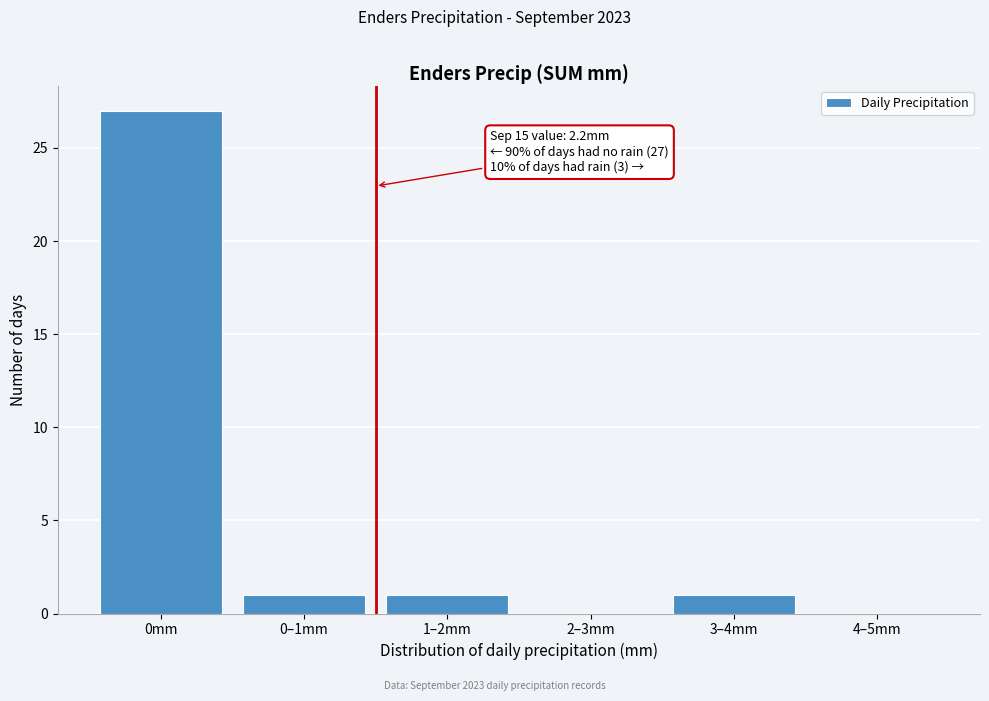

Reading left to right, list all the values displayed in this chart.

0mm=27	0–1mm=1	1–2mm=1	2–3mm=0	3–4mm=1	4–5mm=0